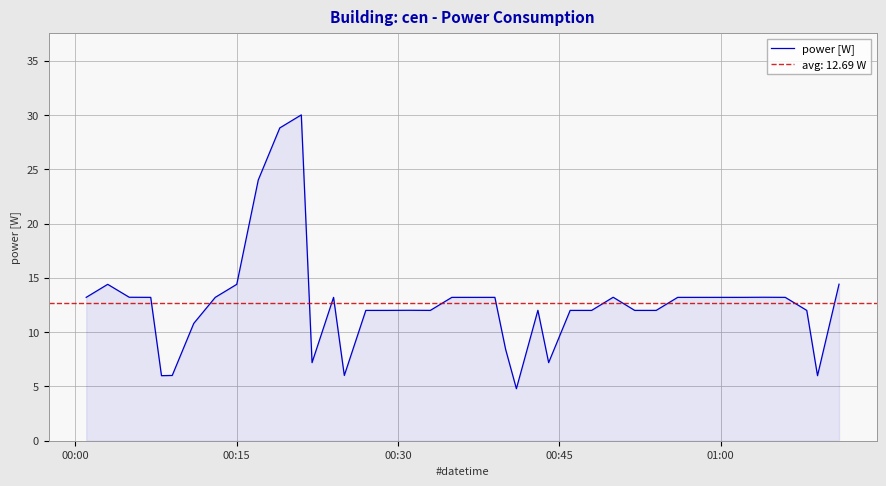

The chart shows a value of 3.0 at 14. True or false?

False